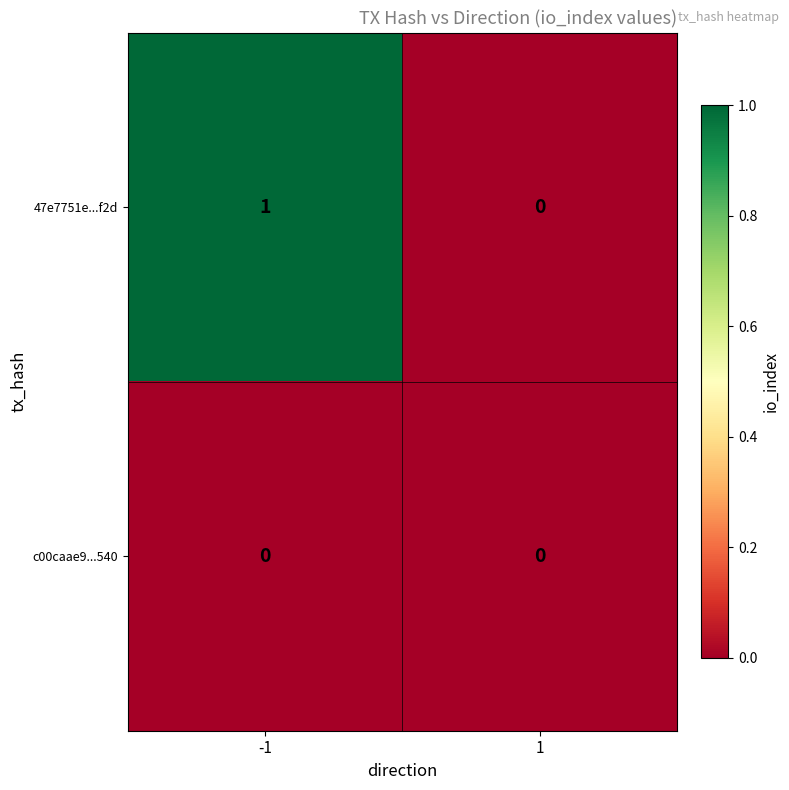

Reading right to left, transcribe all the data shown in this chart.

47e7751e...f2d: 0	1
c00caae9...540: 0	0